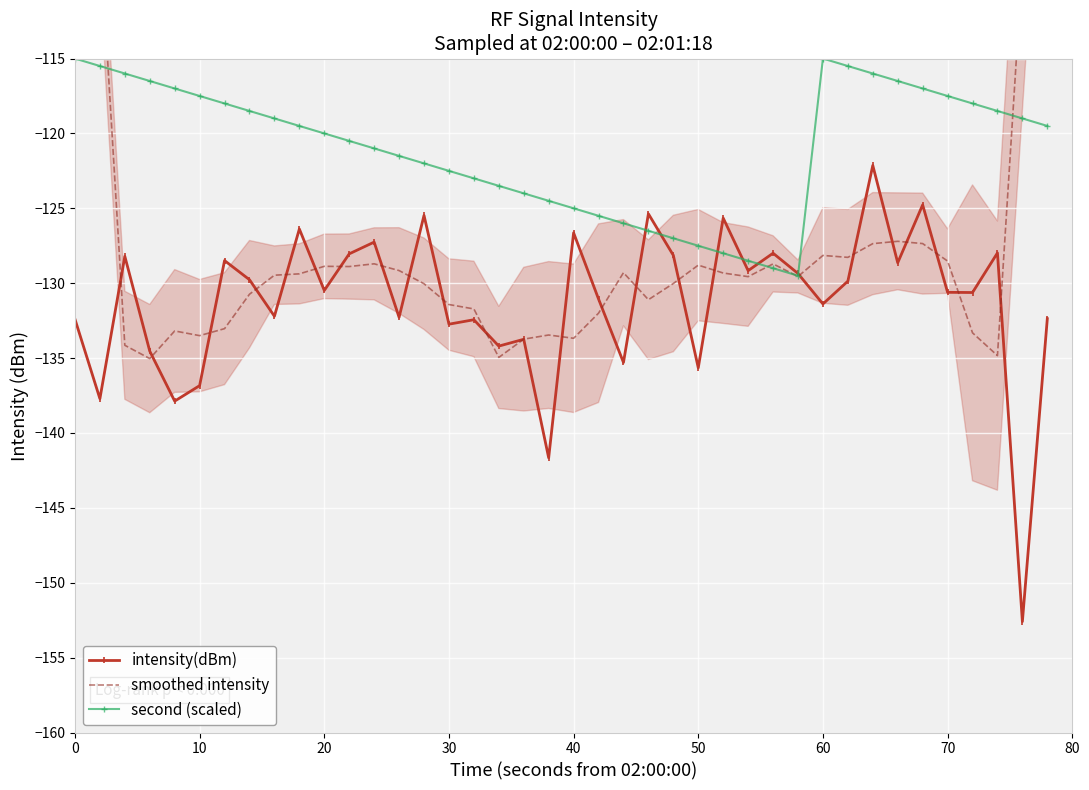

The second (scaled) series shows -61.2 at 40. True or false?

False